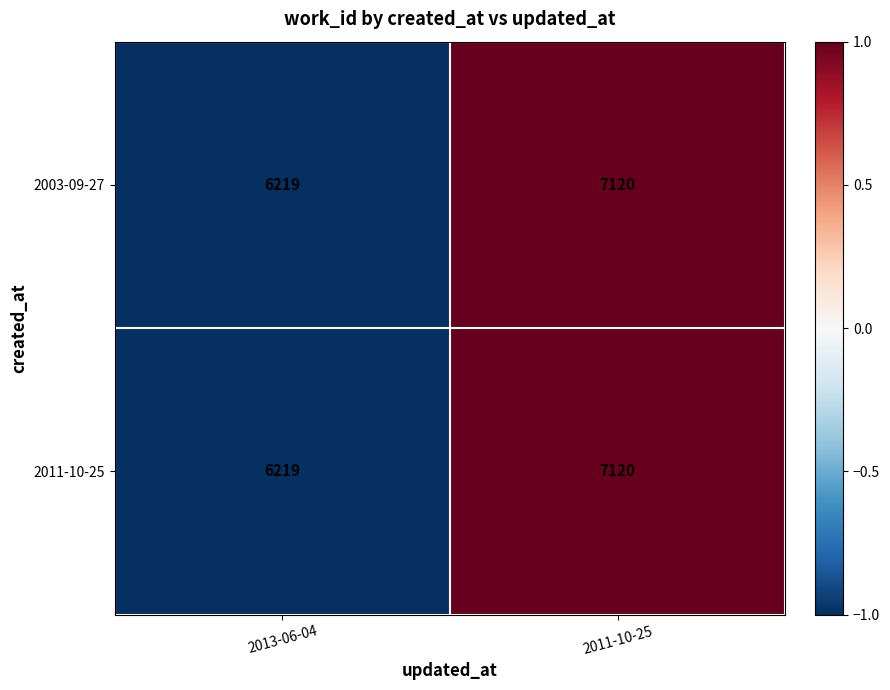

At which label is 2003-09-27 closest to 6669?

2013-06-04